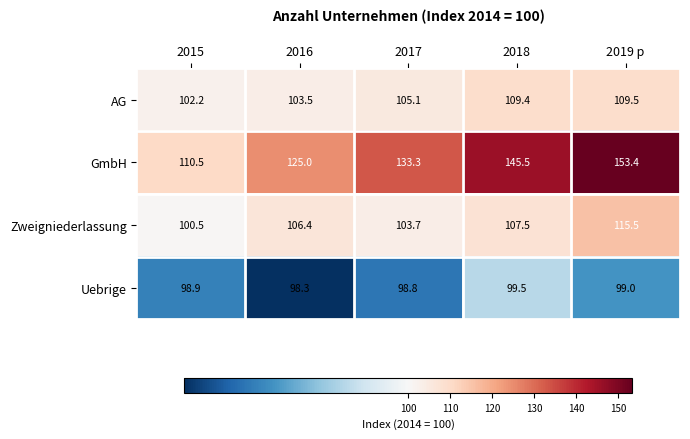

Reading left to right, list all the values displayed in this chart.

AG: 102.2	103.5	105.1	109.4	109.5
GmbH: 110.5	125.0	133.3	145.5	153.4
Zweigniederlassung: 100.5	106.4	103.7	107.5	115.5
Uebrige: 98.9	98.3	98.8	99.5	99.0